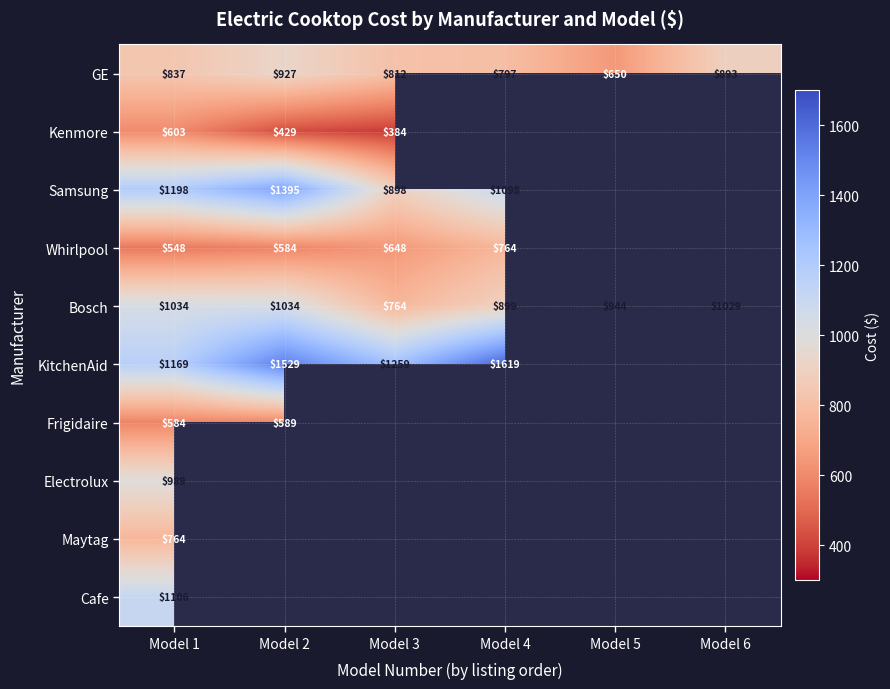

Which series changed the most between Model 3 and Model 5?

Bosch